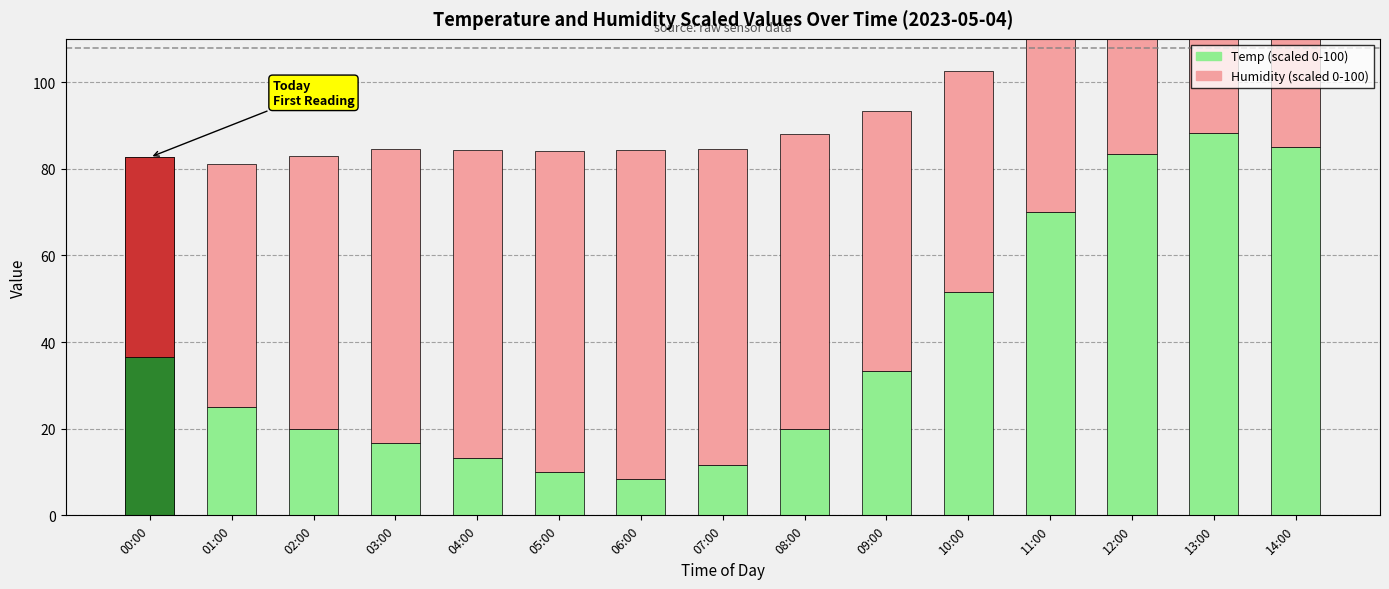

Which series has the widest spread of values?

Temp (scaled)